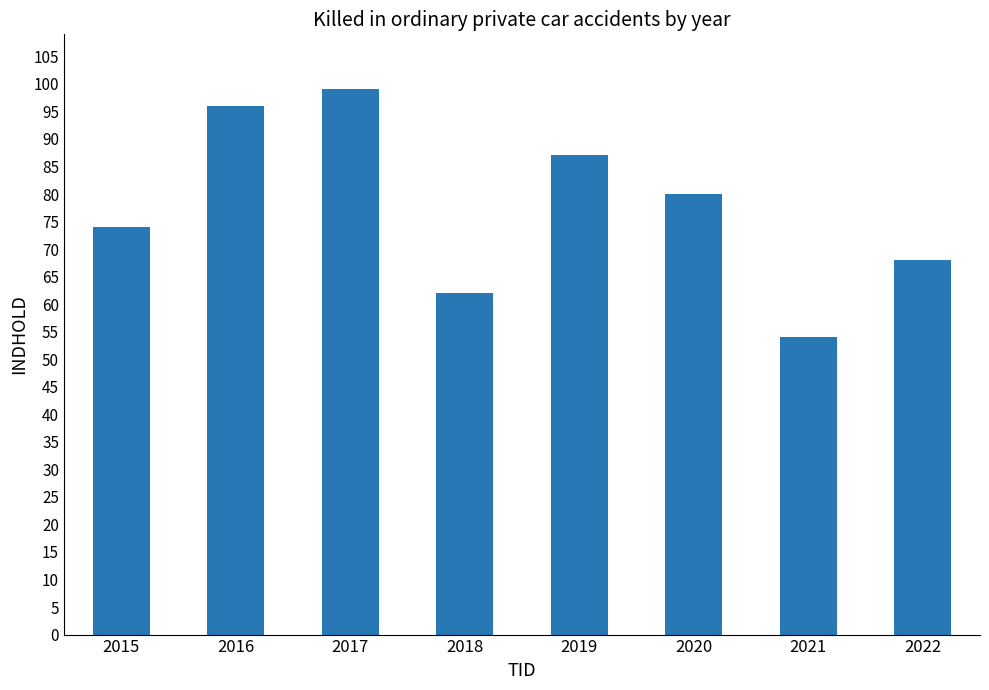

Rank the categories by value from lowest to highest.

2021, 2018, 2022, 2015, 2020, 2019, 2016, 2017